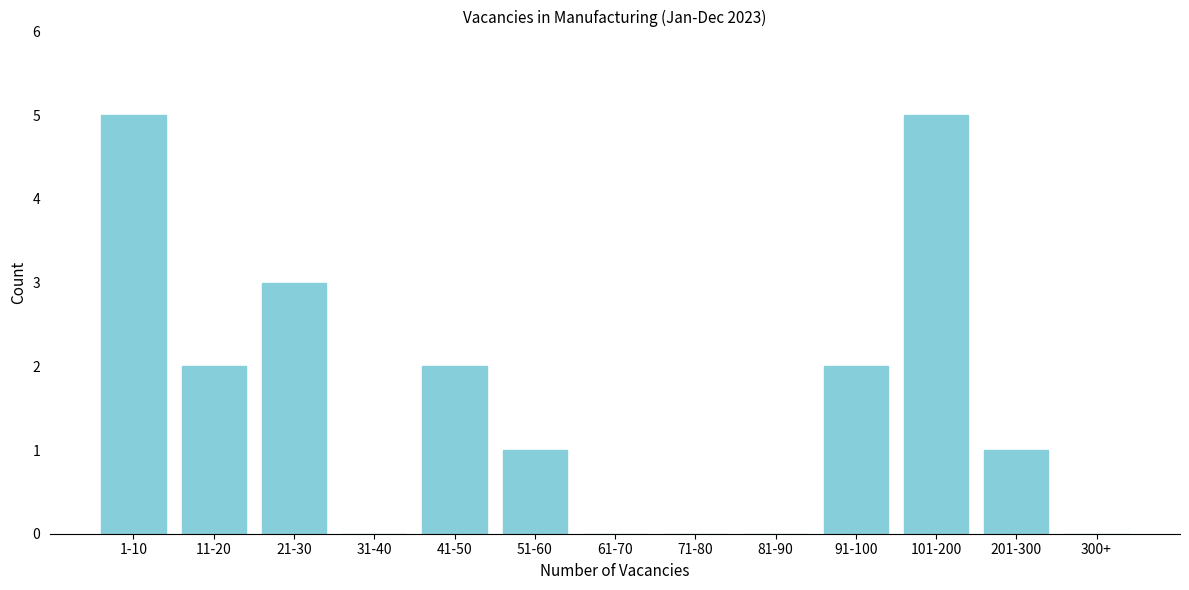

Reading left to right, what are all the values shown in this chart?

1-10=5	11-20=2	21-30=3	31-40=0	41-50=2	51-60=1	61-70=0	71-80=0	81-90=0	91-100=2	101-200=5	201-300=1	300+=0